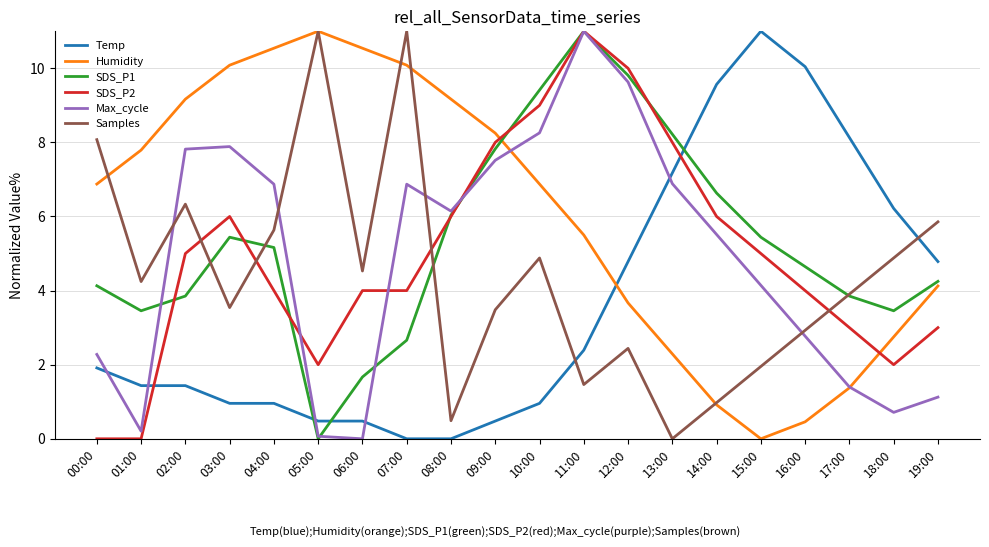

At how many categories does at least one series exceed 7?

18